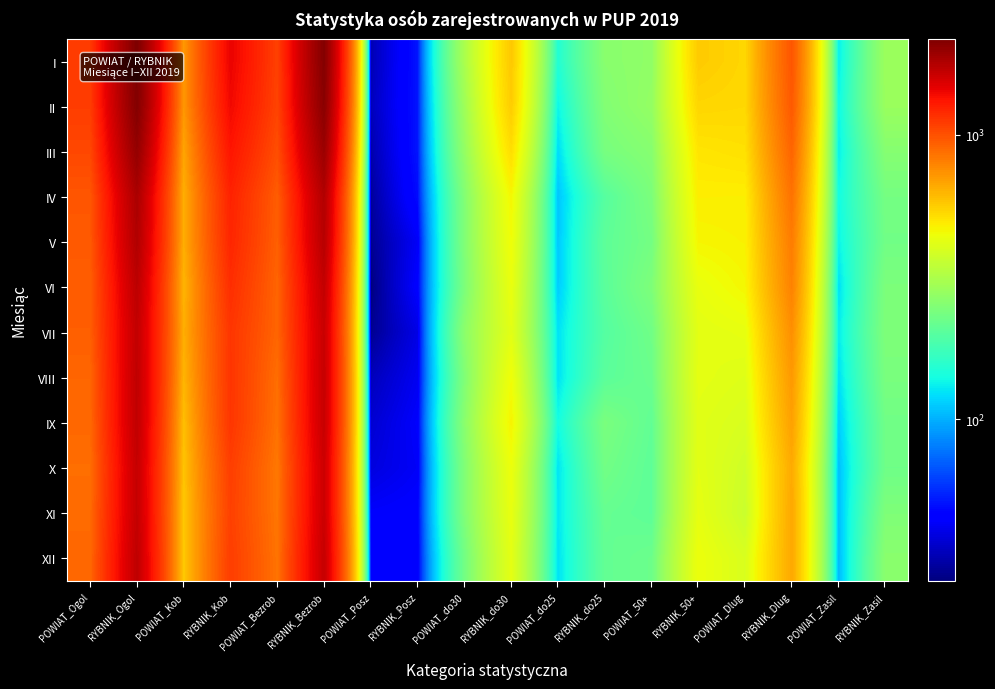

Reading left to right, what are all the values shown in this chart?

I: POWIAT_Ogol=1111	RYBNIK_Ogol=2170	POWIAT_Kob=717	RYBNIK_Kob=1438	POWIAT_Bezrob=1078	RYBNIK_Bezrob=2119	POWIAT_Posz=33	RYBNIK_Posz=51	POWIAT_do30=309	RYBNIK_do30=574	POWIAT_do25=151	RYBNIK_do25=260	POWIAT_50+=270	RYBNIK_50+=567	POWIAT_Dlug=538	RYBNIK_Dlug=980	POWIAT_Zasil=130	RYBNIK_Zasil=287
II: POWIAT_Ogol=1098	RYBNIK_Ogol=2123	POWIAT_Kob=722	RYBNIK_Kob=1397	POWIAT_Bezrob=1064	RYBNIK_Bezrob=2072	POWIAT_Posz=34	RYBNIK_Posz=51	POWIAT_do30=291	RYBNIK_do30=563	POWIAT_do25=135	RYBNIK_do25=251	POWIAT_50+=276	RYBNIK_50+=539	POWIAT_Dlug=533	RYBNIK_Dlug=961	POWIAT_Zasil=136	RYBNIK_Zasil=284
III: POWIAT_Ogol=1044	RYBNIK_Ogol=1995	POWIAT_Kob=677	RYBNIK_Kob=1319	POWIAT_Bezrob=1012	RYBNIK_Bezrob=1944	POWIAT_Posz=32	RYBNIK_Posz=51	POWIAT_do30=274	RYBNIK_do30=520	POWIAT_do25=121	RYBNIK_do25=237	POWIAT_50+=257	RYBNIK_50+=502	POWIAT_Dlug=512	RYBNIK_Dlug=911	POWIAT_Zasil=131	RYBNIK_Zasil=256
IV: POWIAT_Ogol=975	RYBNIK_Ogol=1830	POWIAT_Kob=646	RYBNIK_Kob=1241	POWIAT_Bezrob=945	RYBNIK_Bezrob=1781	POWIAT_Posz=30	RYBNIK_Posz=49	POWIAT_do30=250	RYBNIK_do30=463	POWIAT_do25=109	RYBNIK_do25=199	POWIAT_50+=242	RYBNIK_50+=481	POWIAT_Dlug=480	RYBNIK_Dlug=855	POWIAT_Zasil=139	RYBNIK_Zasil=234
V: POWIAT_Ogol=962	RYBNIK_Ogol=1788	POWIAT_Kob=648	RYBNIK_Kob=1220	POWIAT_Bezrob=933	RYBNIK_Bezrob=1745	POWIAT_Posz=29	RYBNIK_Posz=43	POWIAT_do30=248	RYBNIK_do30=450	POWIAT_do25=111	RYBNIK_do25=207	POWIAT_50+=233	RYBNIK_50+=465	POWIAT_Dlug=473	RYBNIK_Dlug=817	POWIAT_Zasil=134	RYBNIK_Zasil=229
VI: POWIAT_Ogol=939	RYBNIK_Ogol=1715	POWIAT_Kob=628	RYBNIK_Kob=1176	POWIAT_Bezrob=912	RYBNIK_Bezrob=1670	POWIAT_Posz=27	RYBNIK_Posz=45	POWIAT_do30=242	RYBNIK_do30=435	POWIAT_do25=113	RYBNIK_do25=204	POWIAT_50+=245	RYBNIK_50+=433	POWIAT_Dlug=462	RYBNIK_Dlug=794	POWIAT_Zasil=123	RYBNIK_Zasil=243
VII: POWIAT_Ogol=937	RYBNIK_Ogol=1673	POWIAT_Kob=648	RYBNIK_Kob=1135	POWIAT_Bezrob=908	RYBNIK_Bezrob=1633	POWIAT_Posz=29	RYBNIK_Posz=40	POWIAT_do30=263	RYBNIK_do30=419	POWIAT_do25=124	RYBNIK_do25=197	POWIAT_50+=228	RYBNIK_50+=419	POWIAT_Dlug=429	RYBNIK_Dlug=748	POWIAT_Zasil=130	RYBNIK_Zasil=246
VIII: POWIAT_Ogol=906	RYBNIK_Ogol=1690	POWIAT_Kob=627	RYBNIK_Kob=1138	POWIAT_Bezrob=872	RYBNIK_Bezrob=1648	POWIAT_Posz=34	RYBNIK_Posz=42	POWIAT_do30=248	RYBNIK_do30=449	POWIAT_do25=124	RYBNIK_do25=204	POWIAT_50+=221	RYBNIK_50+=423	POWIAT_Dlug=411	RYBNIK_Dlug=715	POWIAT_Zasil=123	RYBNIK_Zasil=239
IX: POWIAT_Ogol=897	RYBNIK_Ogol=1684	POWIAT_Kob=600	RYBNIK_Kob=1134	POWIAT_Bezrob=860	RYBNIK_Bezrob=1640	POWIAT_Posz=37	RYBNIK_Posz=44	POWIAT_do30=260	RYBNIK_do30=469	POWIAT_do25=140	RYBNIK_do25=240	POWIAT_50+=211	RYBNIK_50+=415	POWIAT_Dlug=396	RYBNIK_Dlug=690	POWIAT_Zasil=113	RYBNIK_Zasil=228
X: POWIAT_Ogol=873	RYBNIK_Ogol=1654	POWIAT_Kob=585	RYBNIK_Kob=1090	POWIAT_Bezrob=834	RYBNIK_Bezrob=1611	POWIAT_Posz=39	RYBNIK_Posz=43	POWIAT_do30=248	RYBNIK_do30=442	POWIAT_do25=125	RYBNIK_do25=230	POWIAT_50+=207	RYBNIK_50+=419	POWIAT_Dlug=377	RYBNIK_Dlug=659	POWIAT_Zasil=107	RYBNIK_Zasil=226
XI: POWIAT_Ogol=885	RYBNIK_Ogol=1661	POWIAT_Kob=575	RYBNIK_Kob=1077	POWIAT_Bezrob=841	RYBNIK_Bezrob=1616	POWIAT_Posz=44	RYBNIK_Posz=45	POWIAT_do30=247	RYBNIK_do30=432	POWIAT_do25=127	RYBNIK_do25=216	POWIAT_50+=207	RYBNIK_50+=427	POWIAT_Dlug=367	RYBNIK_Dlug=667	POWIAT_Zasil=106	RYBNIK_Zasil=246
XII: POWIAT_Ogol=898	RYBNIK_Ogol=1694	POWIAT_Kob=570	RYBNIK_Kob=1094	POWIAT_Bezrob=851	RYBNIK_Bezrob=1650	POWIAT_Posz=47	RYBNIK_Posz=44	POWIAT_do30=230	RYBNIK_do30=422	POWIAT_do25=124	RYBNIK_do25=213	POWIAT_50+=223	RYBNIK_50+=441	POWIAT_Dlug=397	RYBNIK_Dlug=665	POWIAT_Zasil=104	RYBNIK_Zasil=261